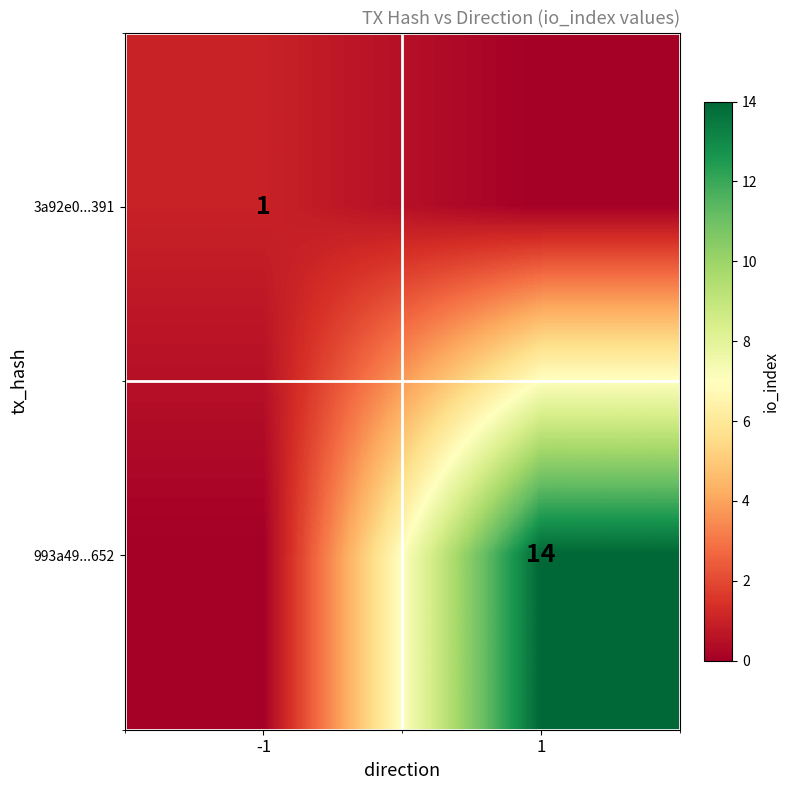

At which category is the sum across all series the highest?

1